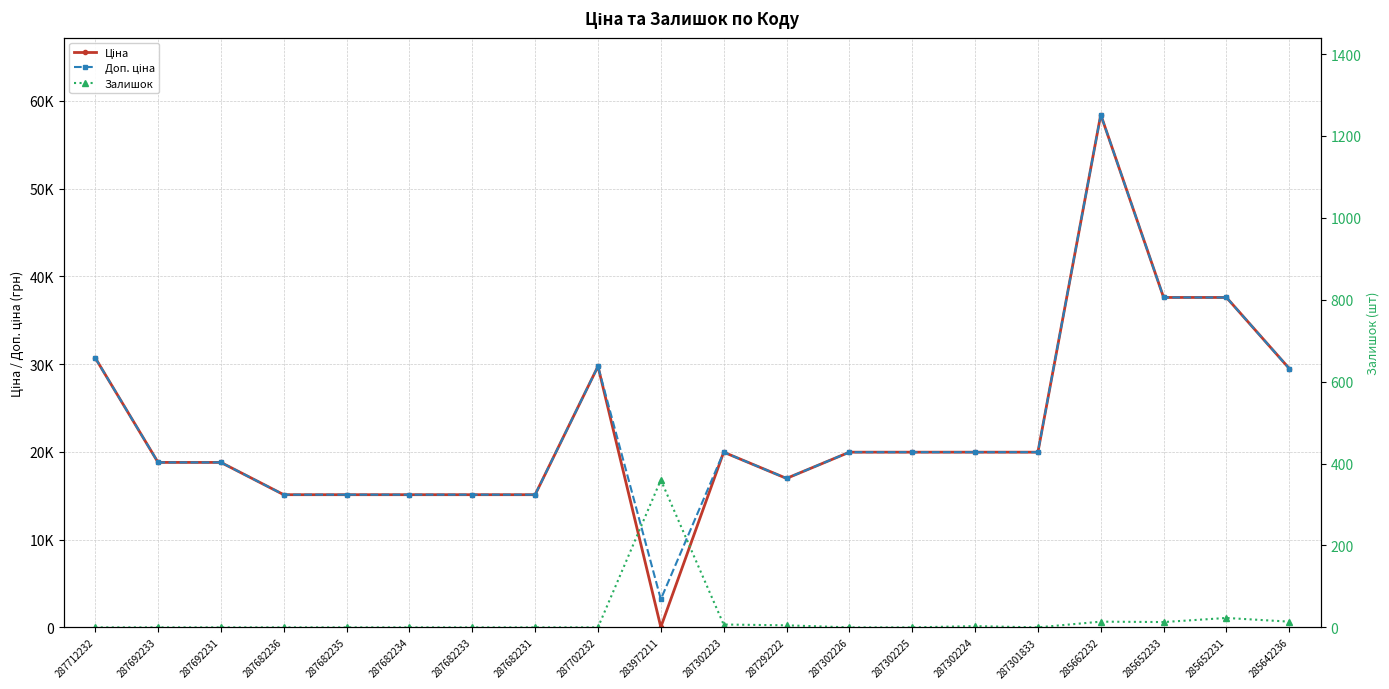

At how many categories does at least one series exceed 25346?

6